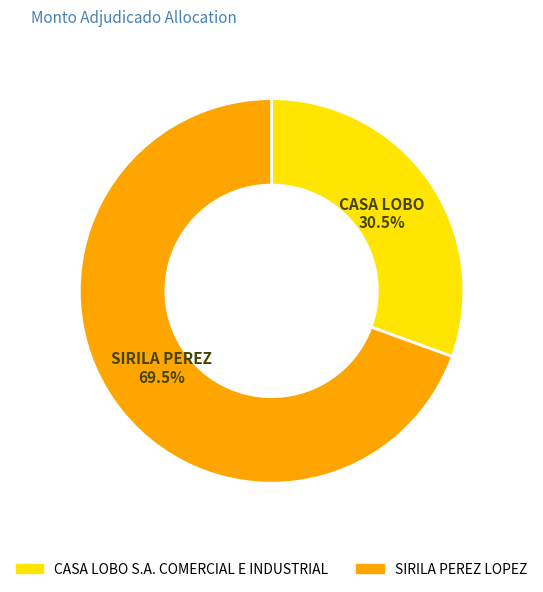

To the nearest percent, what is the difference between the SIRILA PEREZ LOPEZ and CASA LOBO S.A. COMERCIAL E INDUSTRIAL slice percentages?

39%